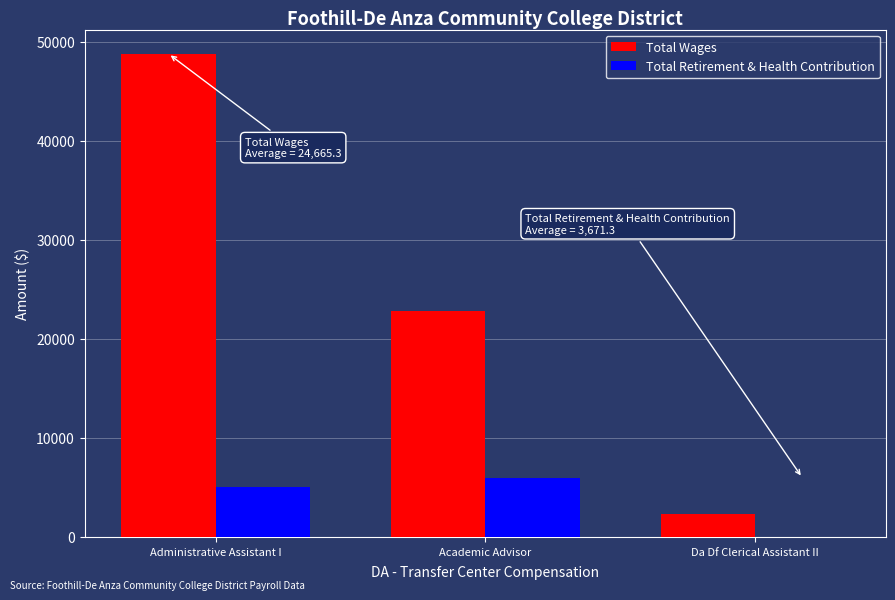

Reading left to right, list all the values displayed in this chart.

Total Wages: Administrative Assistant I=48798	Academic Advisor=22840	Da Df Clerical Assistant II=2358
Total Retirement & Health Contribution: Administrative Assistant I=5040	Academic Advisor=5974	Da Df Clerical Assistant II=0